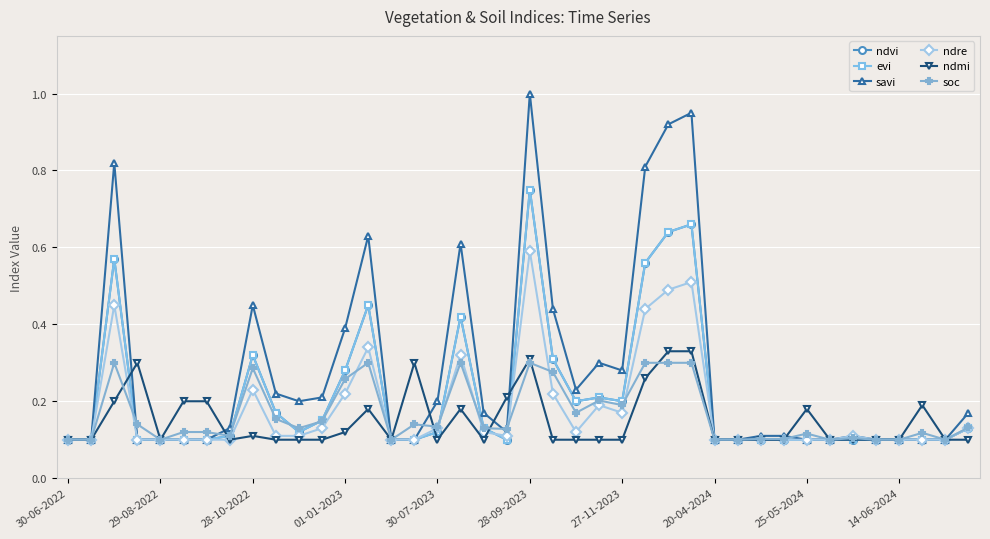

Is this an area chart (filled region under the line)?

No